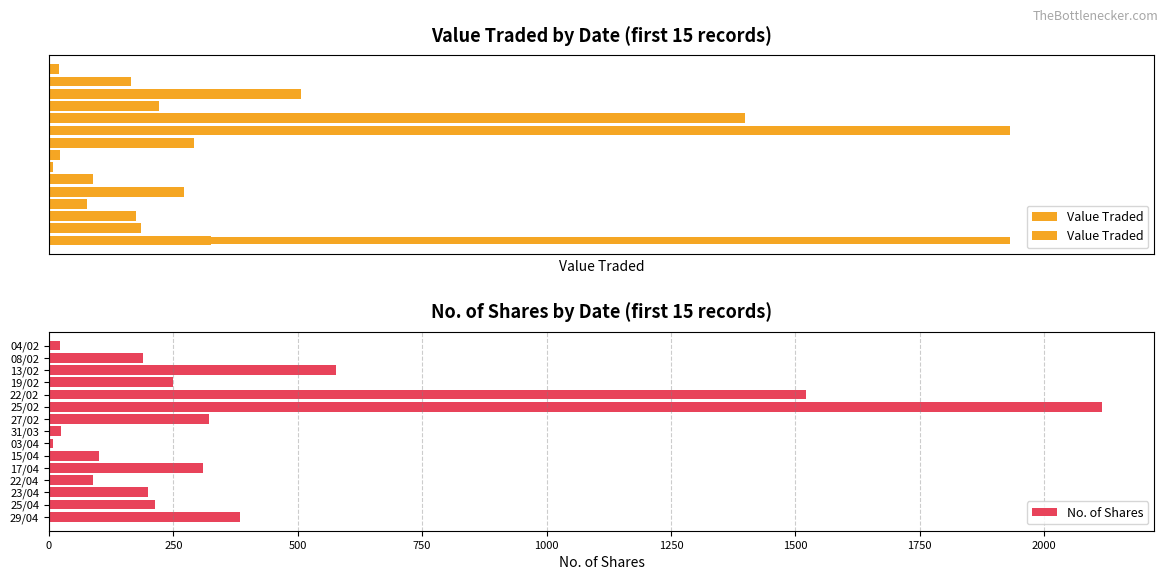

Are the bars horizontal?

Yes